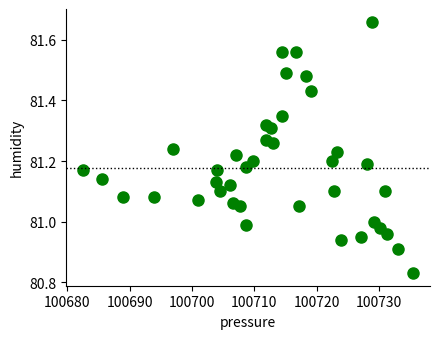

What is the range of Y values (max minus min)?

0.8